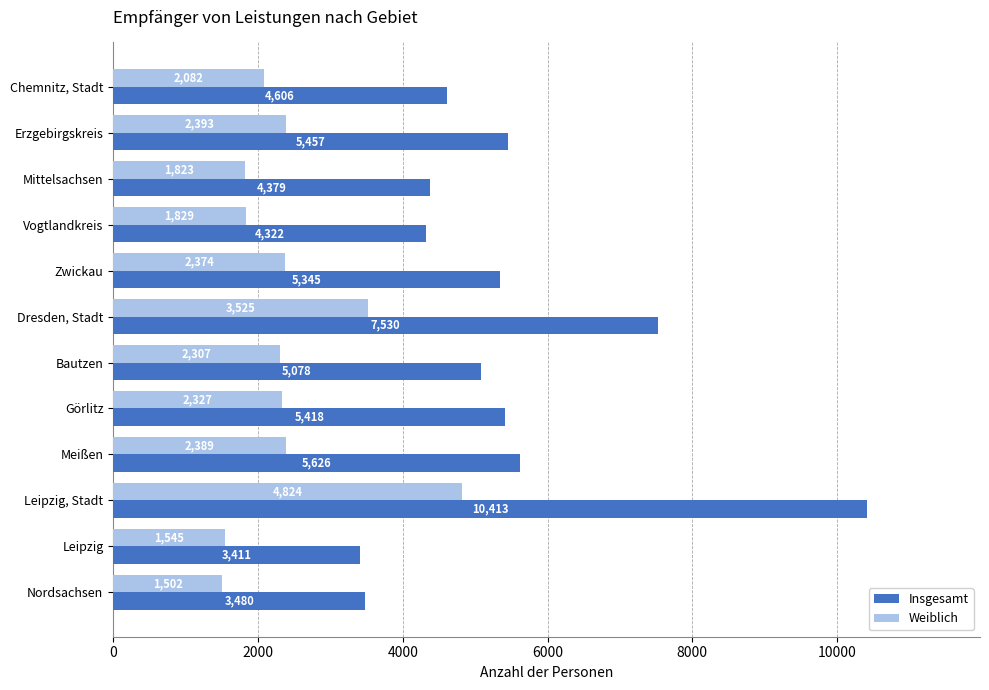

At how many categories does at least one series exceed 3240?

12